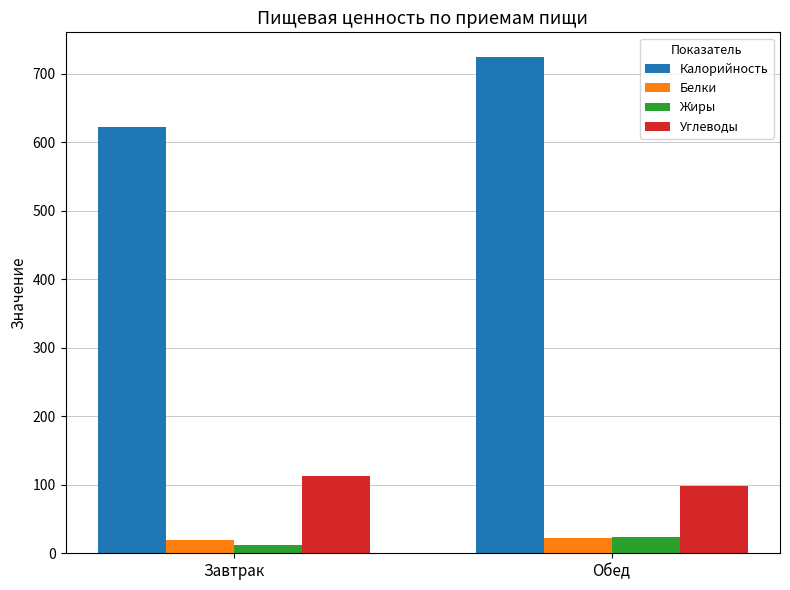

List the labels in order of Калорийность value, smallest first.

Завтрак, Обед